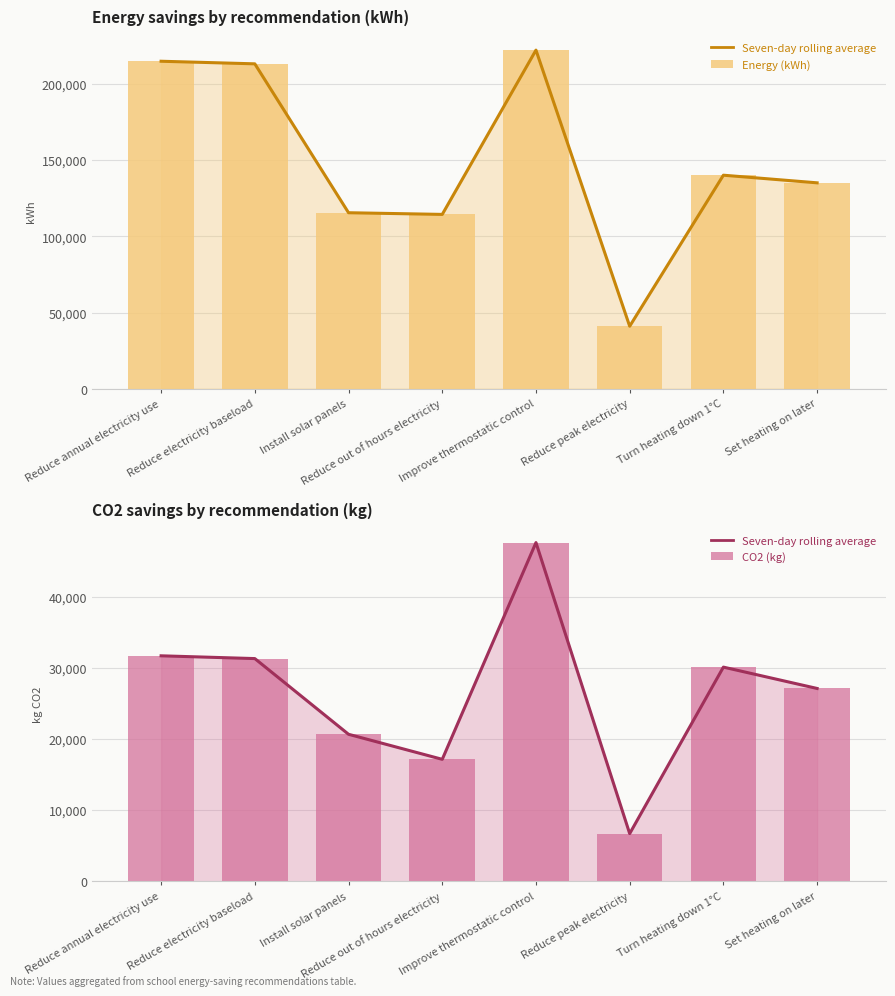

Reading left to right, what are all the values shown in this chart?

Seven-day rolling average: Reduce annual electricity use=31690	Reduce electricity baseload=31300	Install solar panels=20660	Reduce out of hours electricity=17140	Improve thermostatic control=47600	Reduce peak electricity=6700	Turn heating down 1°C=30100	Set heating on later=27100
Energy (kWh): Reduce annual electricity use=214700	Reduce electricity baseload=213000	Install solar panels=115400	Reduce out of hours electricity=114300	Improve thermostatic control=222000	Reduce peak electricity=41000	Turn heating down 1°C=140000	Set heating on later=135000
CO2 (kg): Reduce annual electricity use=31690	Reduce electricity baseload=31300	Install solar panels=20660	Reduce out of hours electricity=17140	Improve thermostatic control=47600	Reduce peak electricity=6700	Turn heating down 1°C=30100	Set heating on later=27100